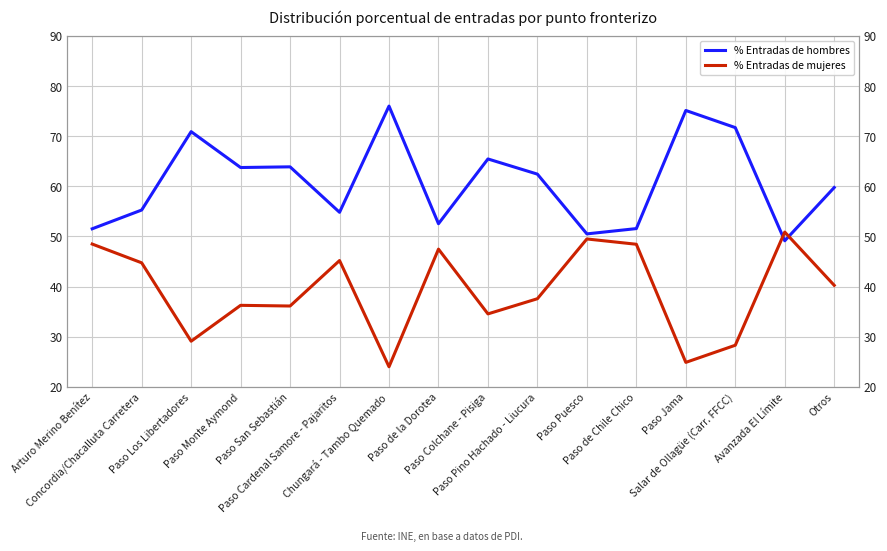

What is the label of the 14th point from the right?

Paso Los Libertadores